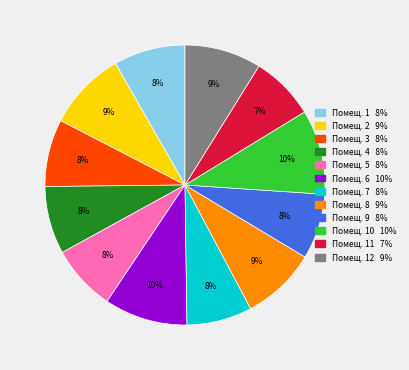

Is there a majority slice in this chart?

No